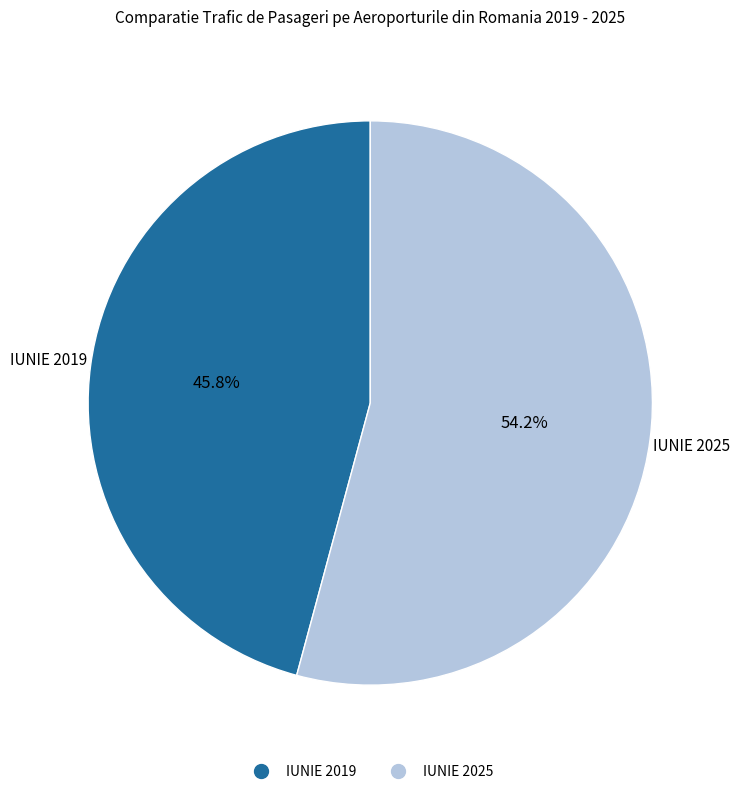

True or false: IUNIE 2019 accounts for 46% of the total.

True